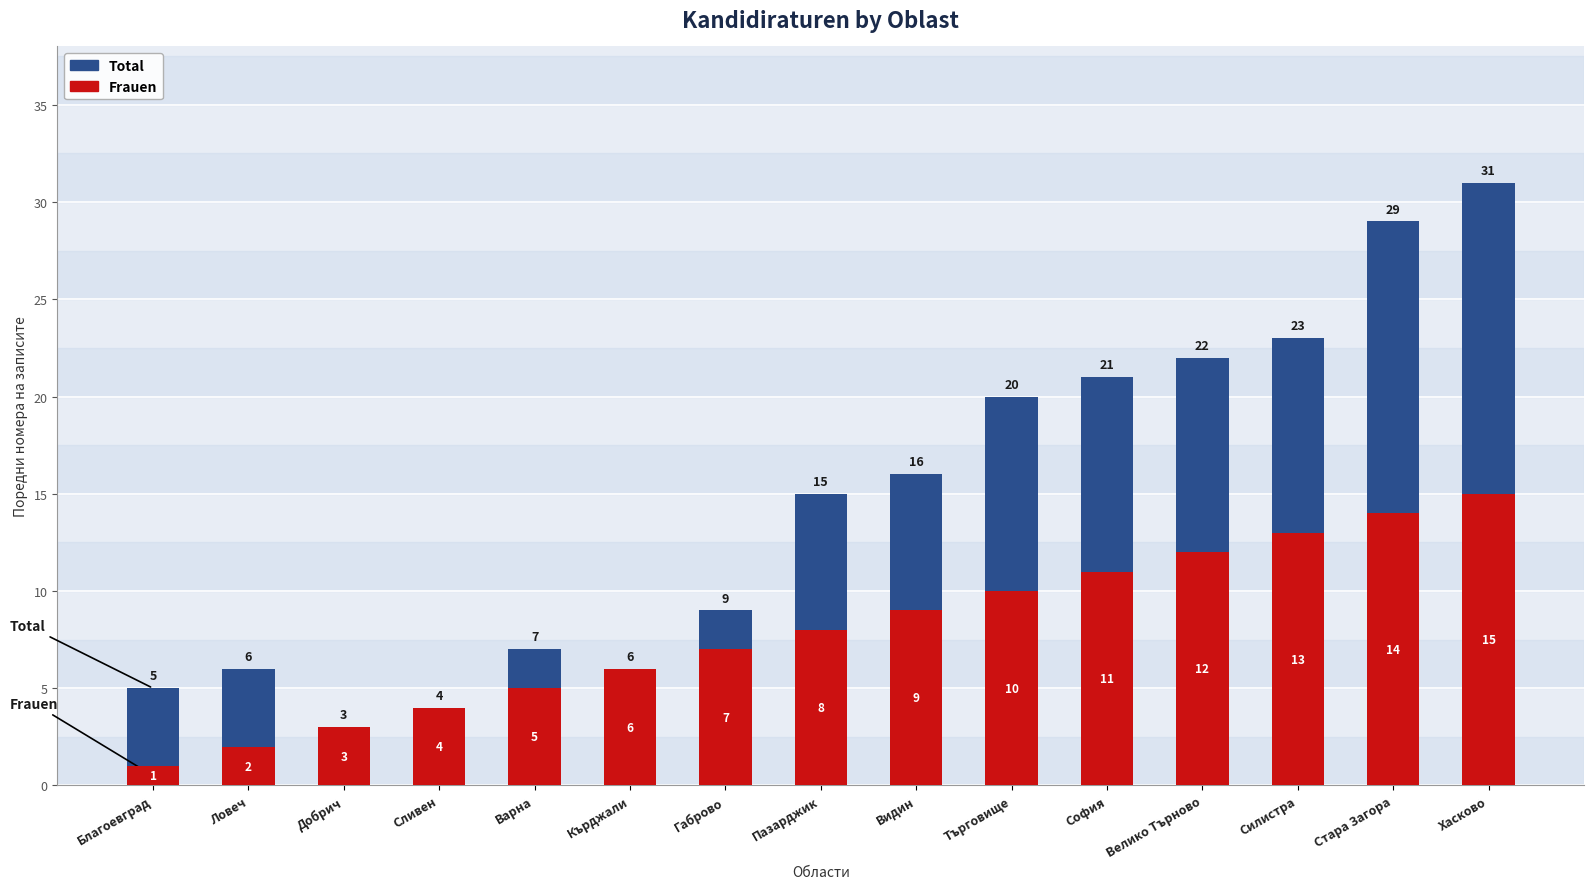

True or false: Frauen has a value of 2 at Габрово.

False